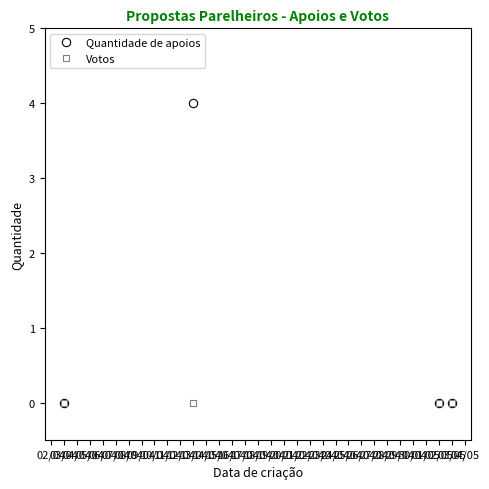

Does the chart have visible grid lines?

No